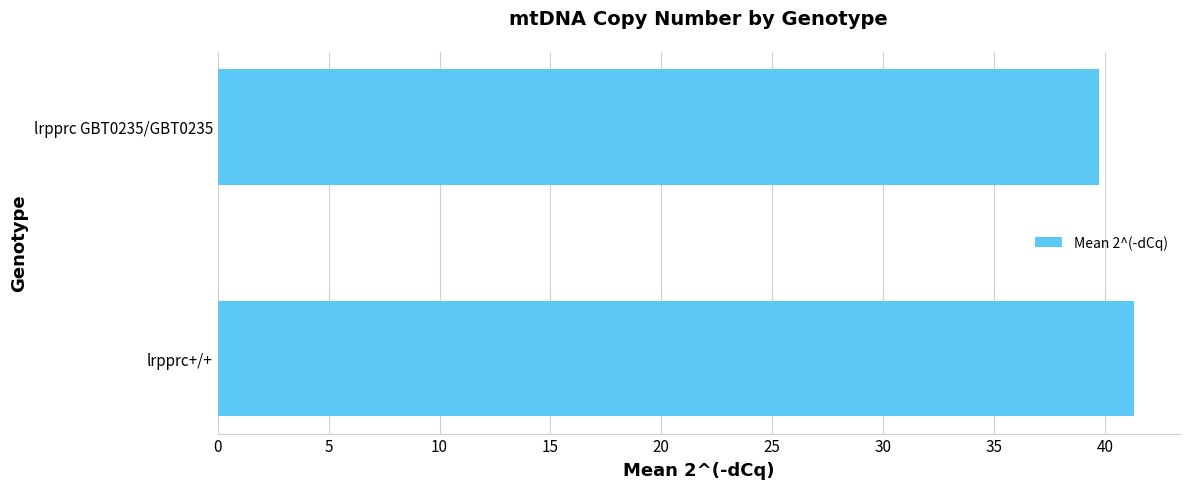

How many bars are there in total?

2